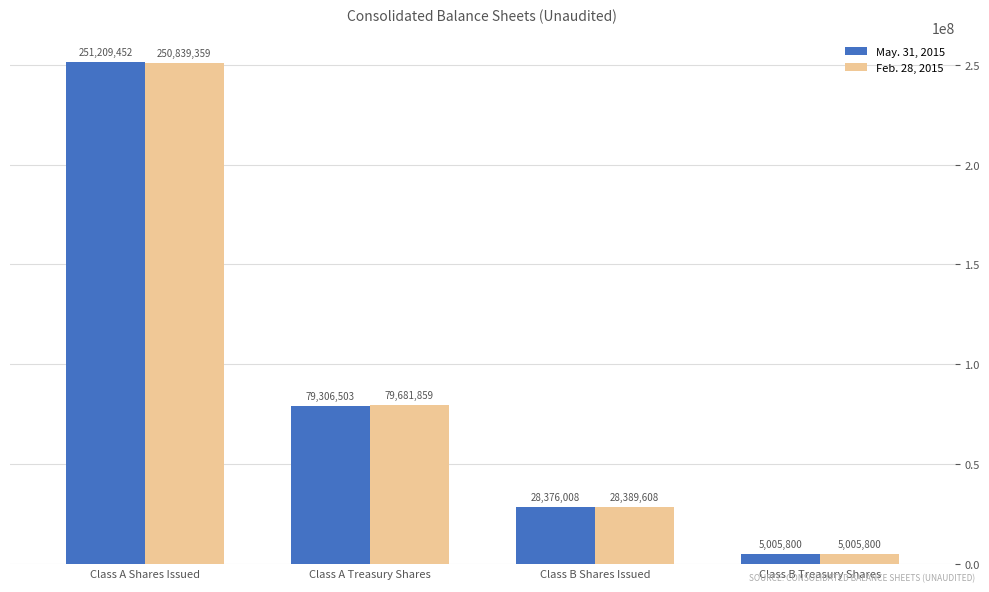

At which category is the sum across all series the highest?

Class A Shares Issued